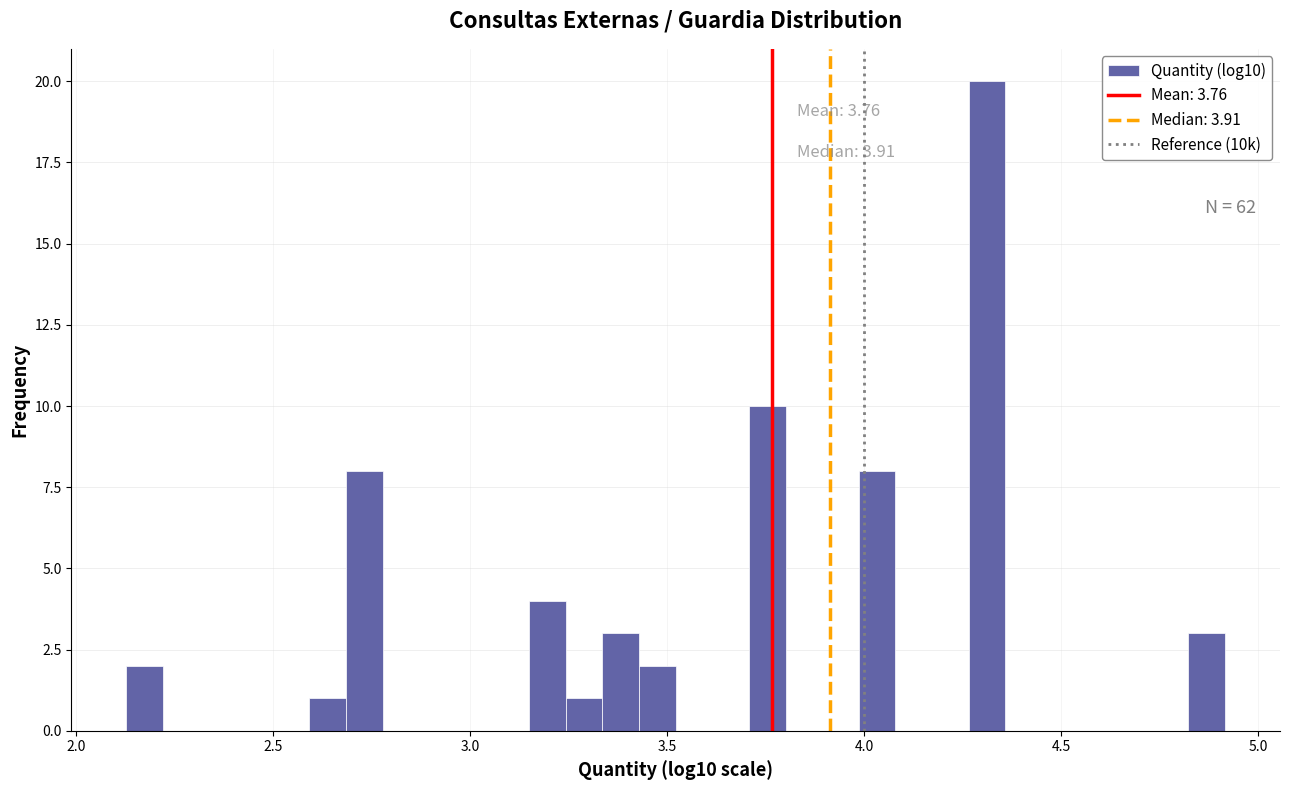

Around what value on the x-axis is the tallest bar? Give the approximate position of its centre, as read against the axis.

4.30